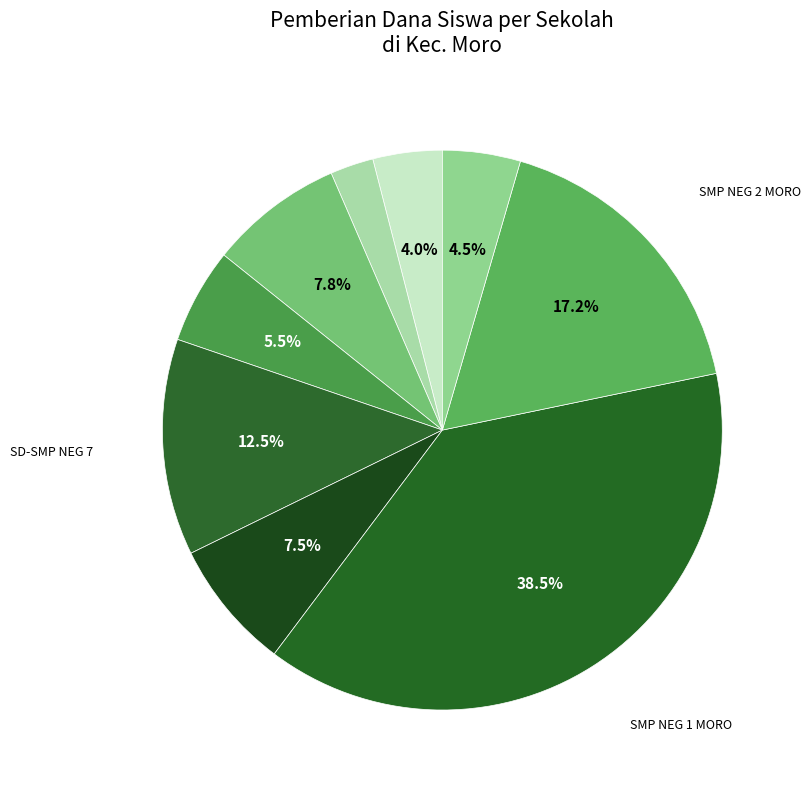

To the nearest percent, what is the difference between the largest and smallest slice percentages?

36%